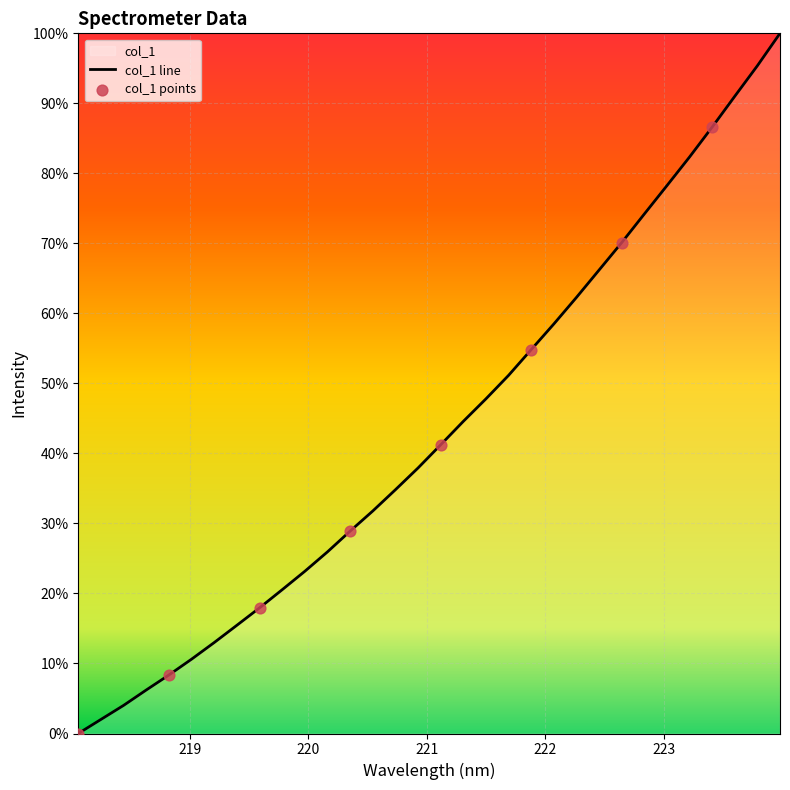

What is the change in value from 218.8244 to 221.6902?

+988.2